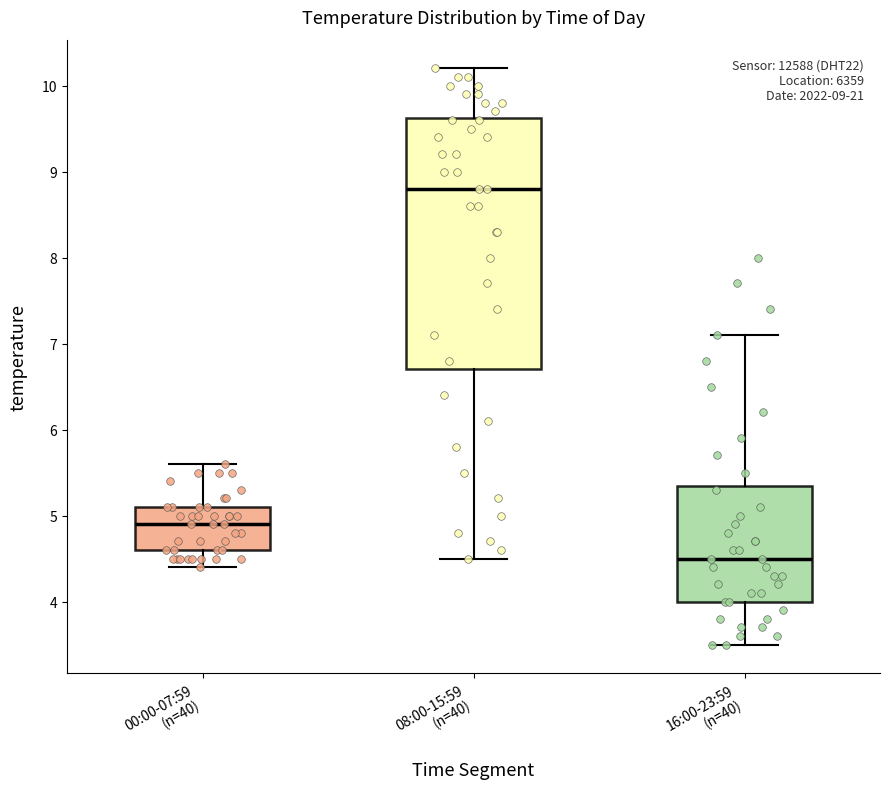

Which box is the tallest, from its lower edge to its upper edge?

08:00-15:59 (n=40)